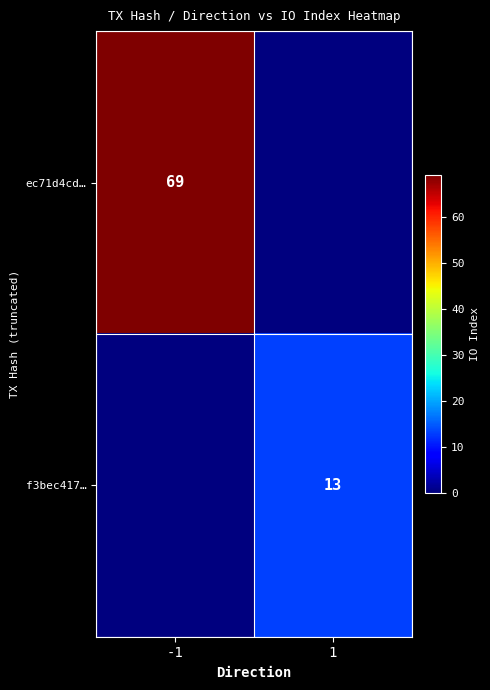

Is the value of f3bec417… at 1 greater than the value of ec71d4cd… at -1?

No